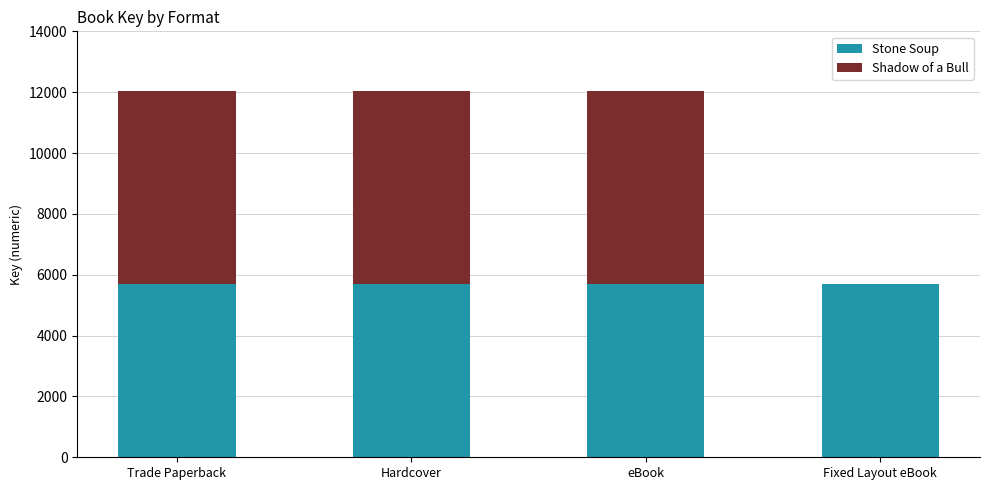

What is the total value across all series at Trade Paperback?

12027